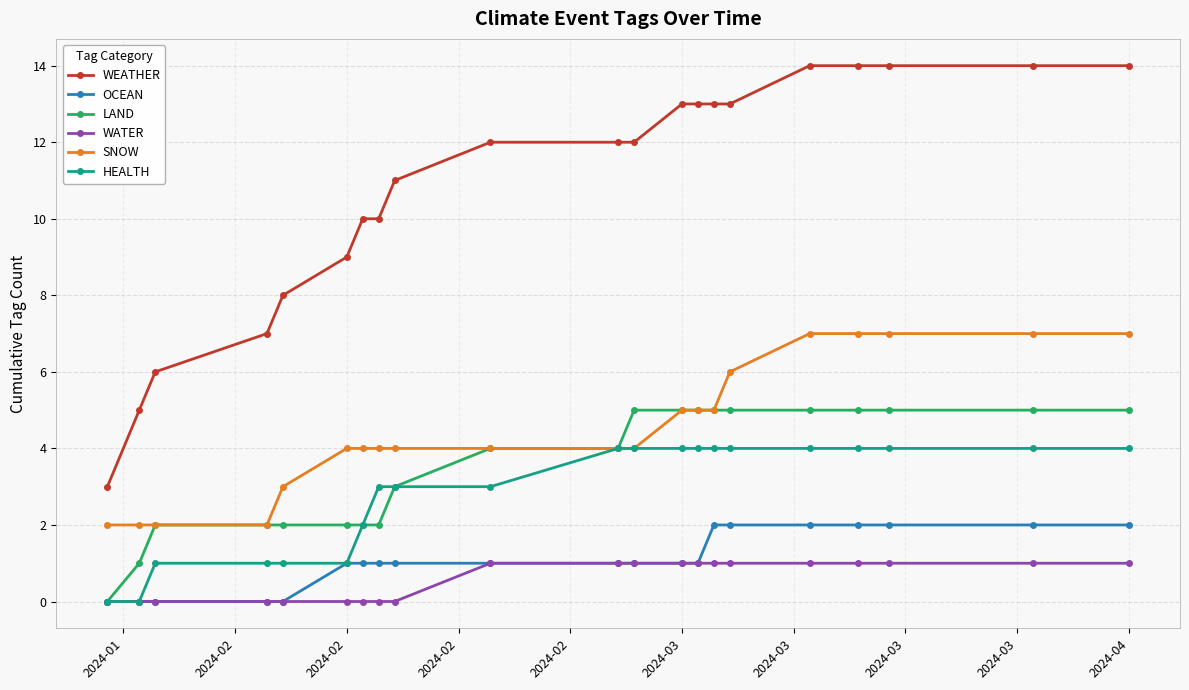

Count the HEALTH values in the range 1 to 4.

19